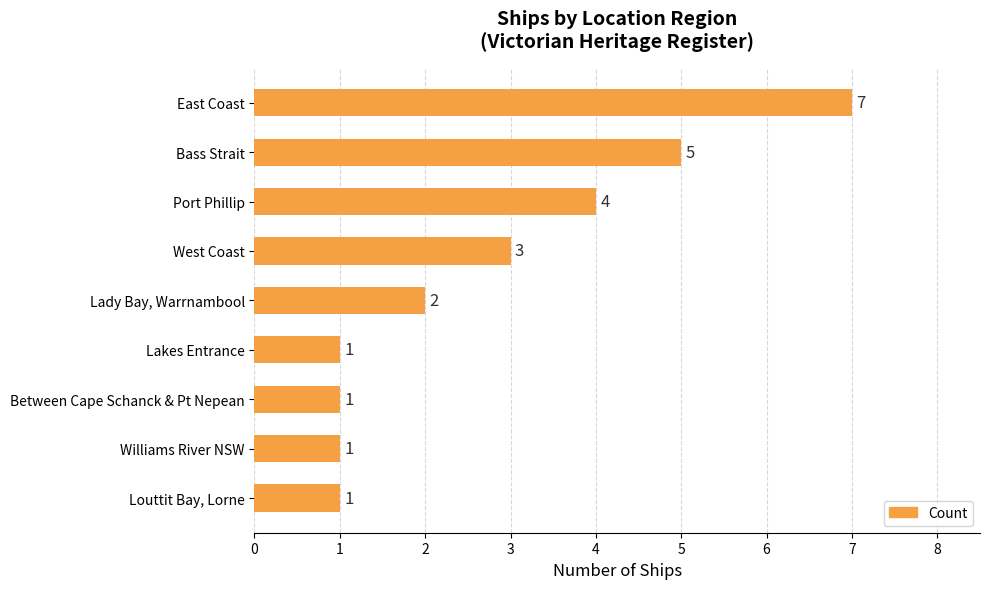

Count the values in the range 1 to 4.

7